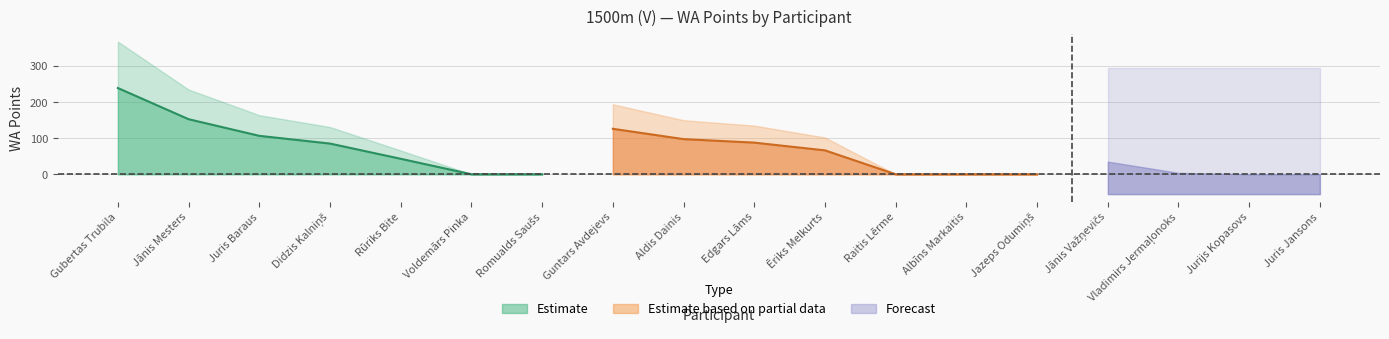

Is it true that the value at Guntars Avdejevs is 194?

True